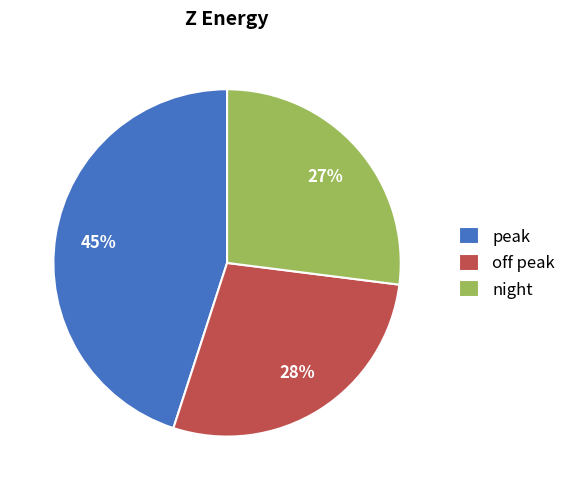

Rank the categories by value from highest to lowest.

peak, off peak, night